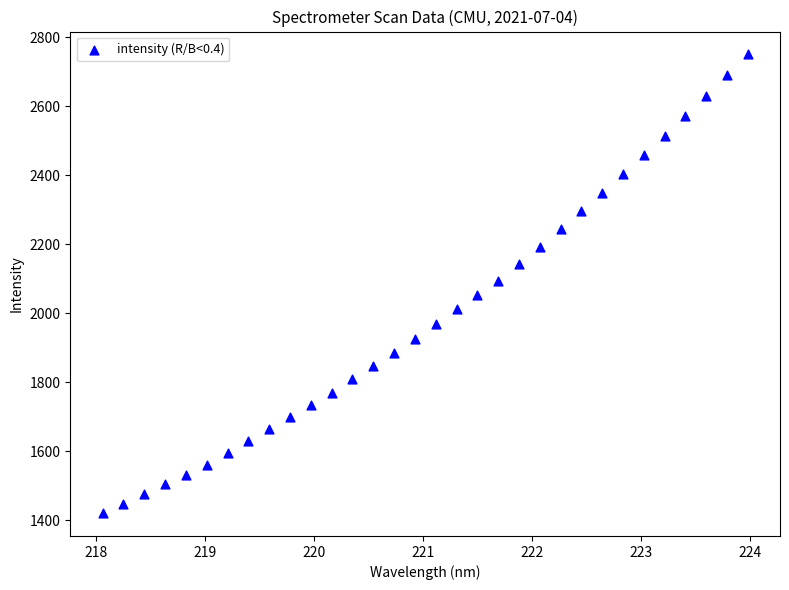

What is the range of X values (max minus min)?

5.9